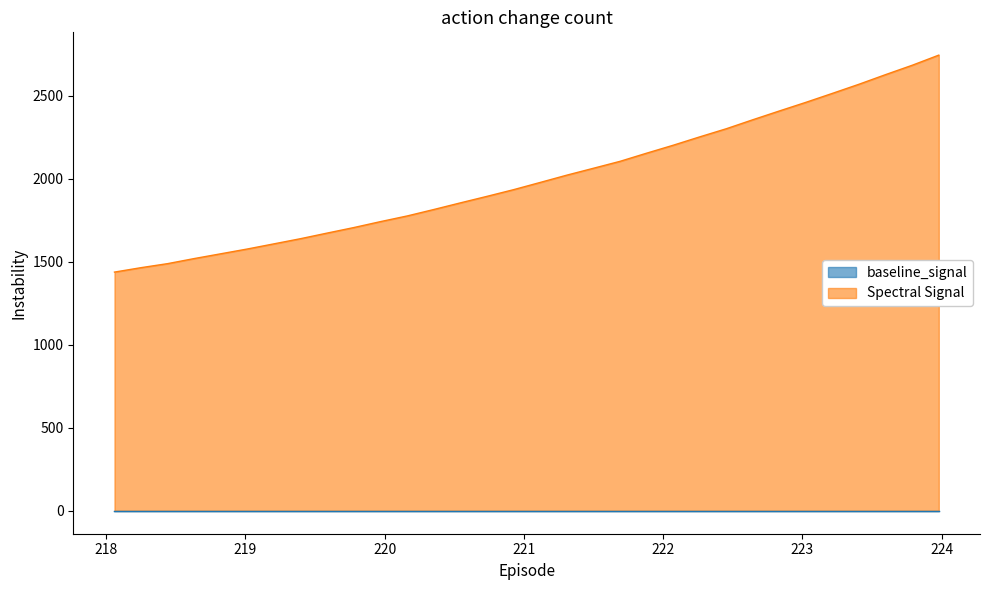

Which label corresponds to the largest value in the chart?

223.9802